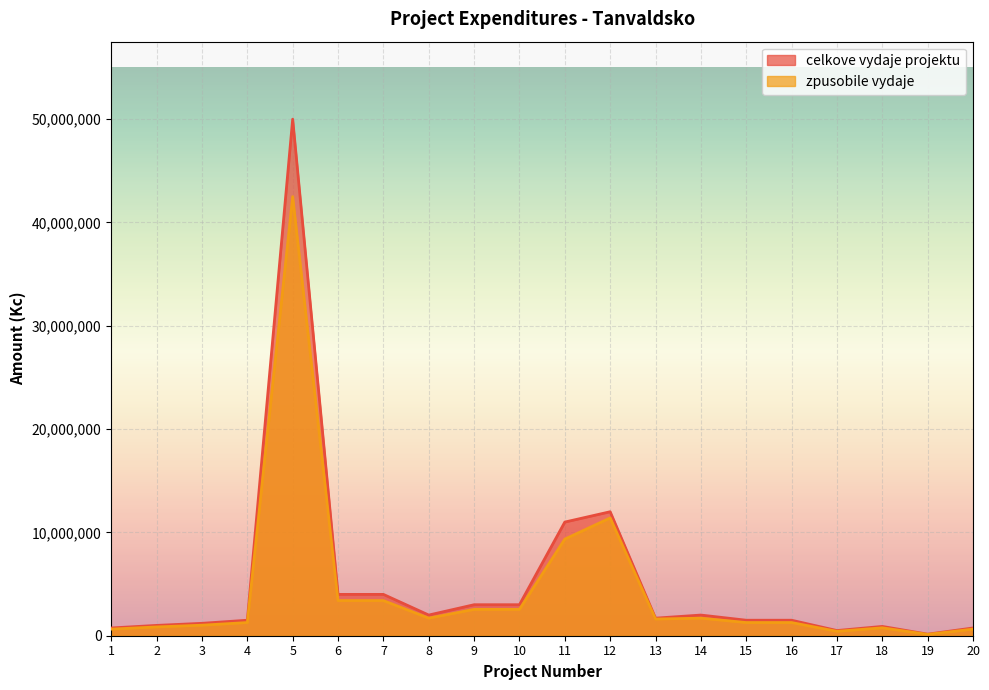

Which category has the lowest value in the celkove_vydaje series?

19